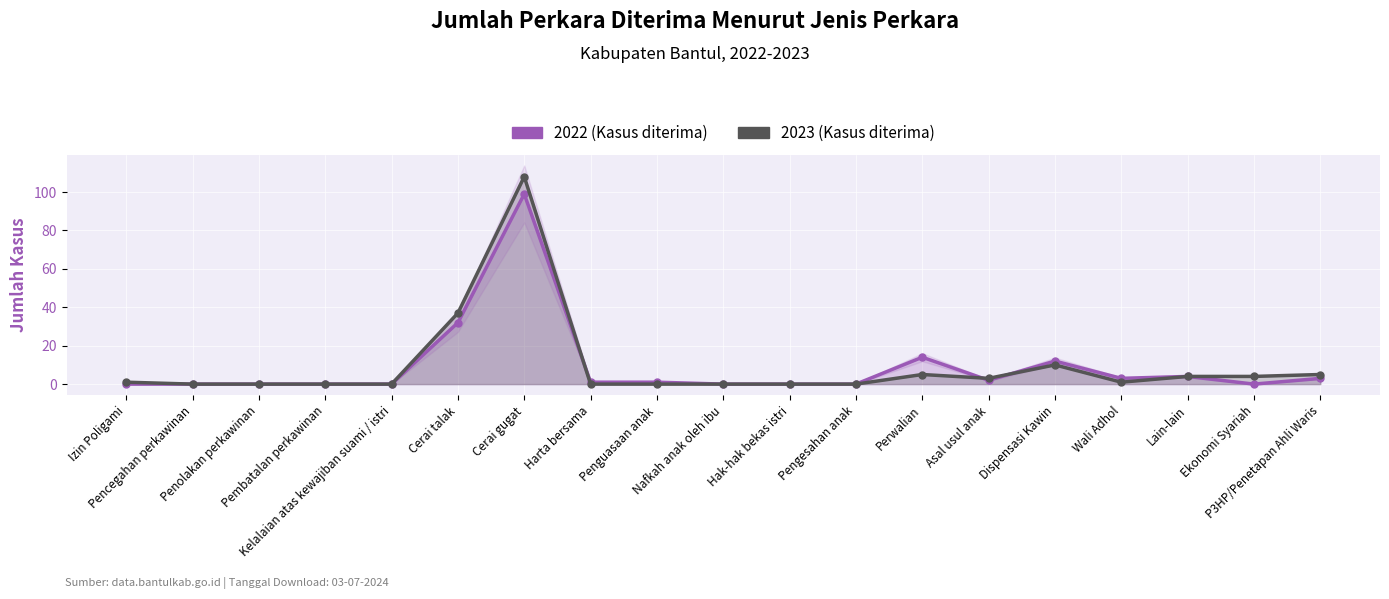

Rank the categories by 2022 value from highest to lowest.

Cerai gugat, Cerai talak, Perwalian, Dispensasi Kawin, Lain-lain, Wali Adhol, P3HP/Penetapan Ahli Waris, Asal usul anak, Harta bersama, Penguasaan anak, Izin Poligami, Pencegahan perkawinan, Penolakan perkawinan, Pembatalan perkawinan, Kelalaian atas kewajiban suami / istri, Nafkah anak oleh ibu, Hak-hak bekas istri, Pengesahan anak, Ekonomi Syariah